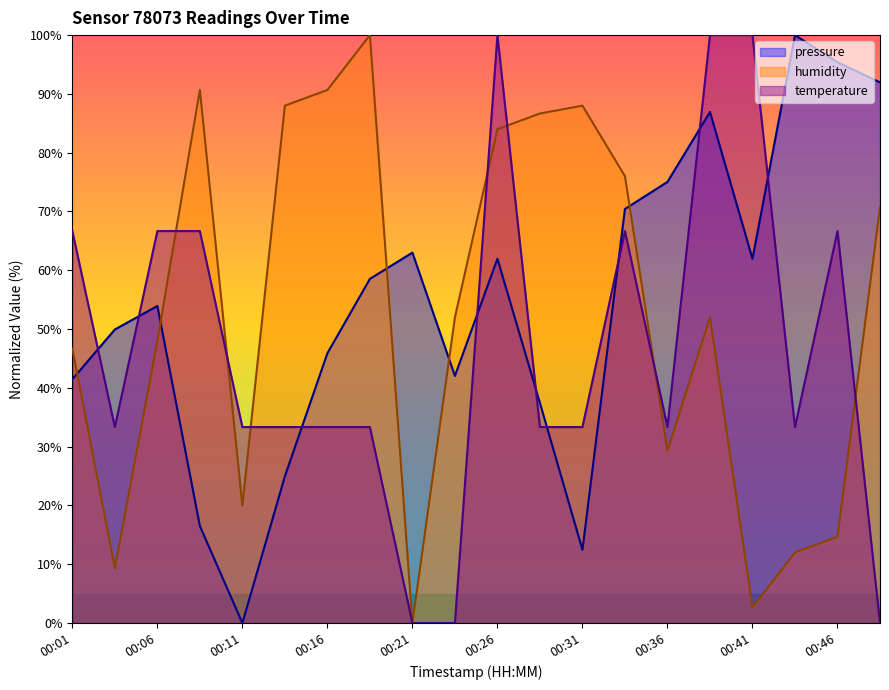

Does the chart have visible grid lines?

No